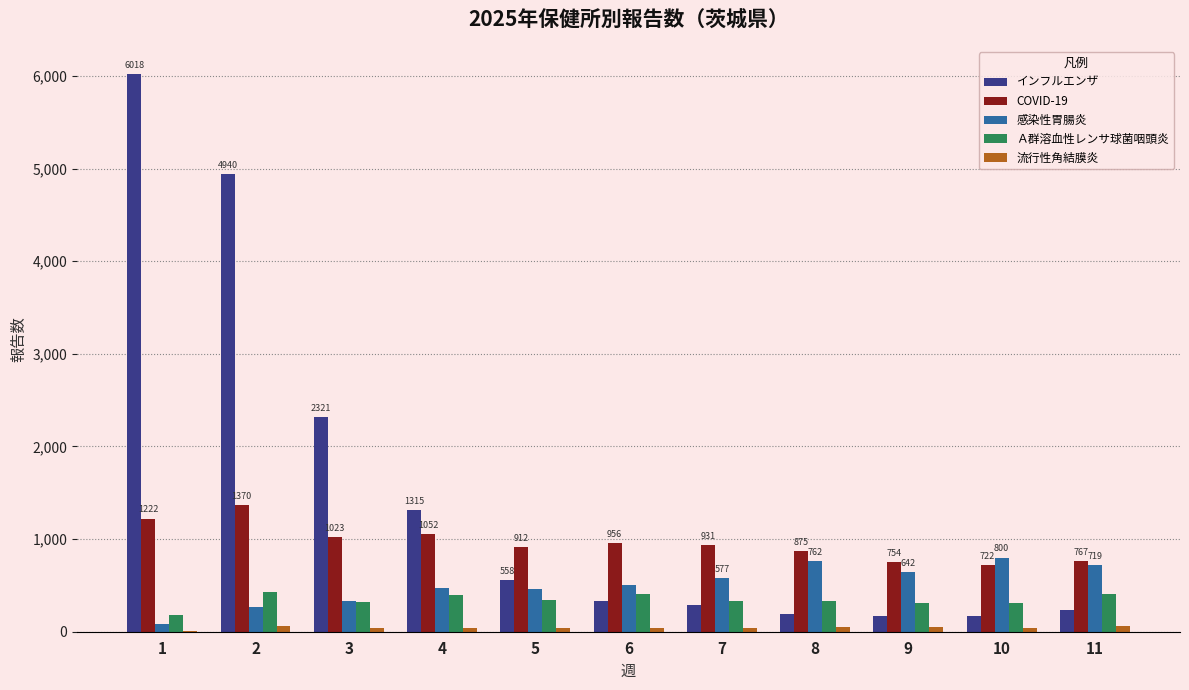

What is the maximum value shown in the chart?

6018